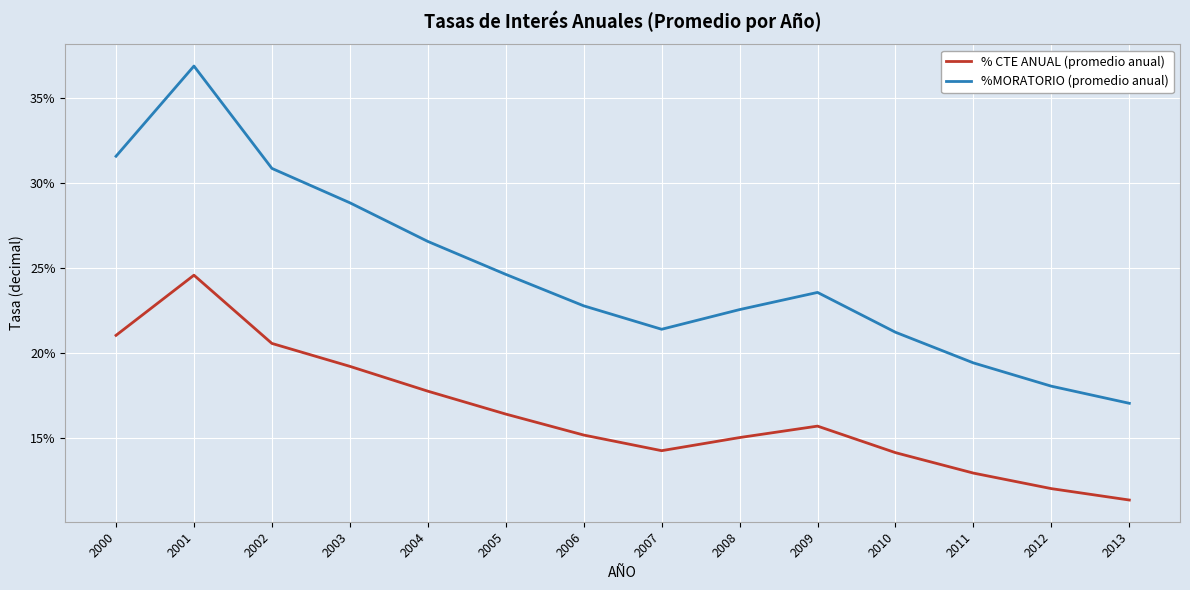

What is the total value across all series at 2008?

0.4